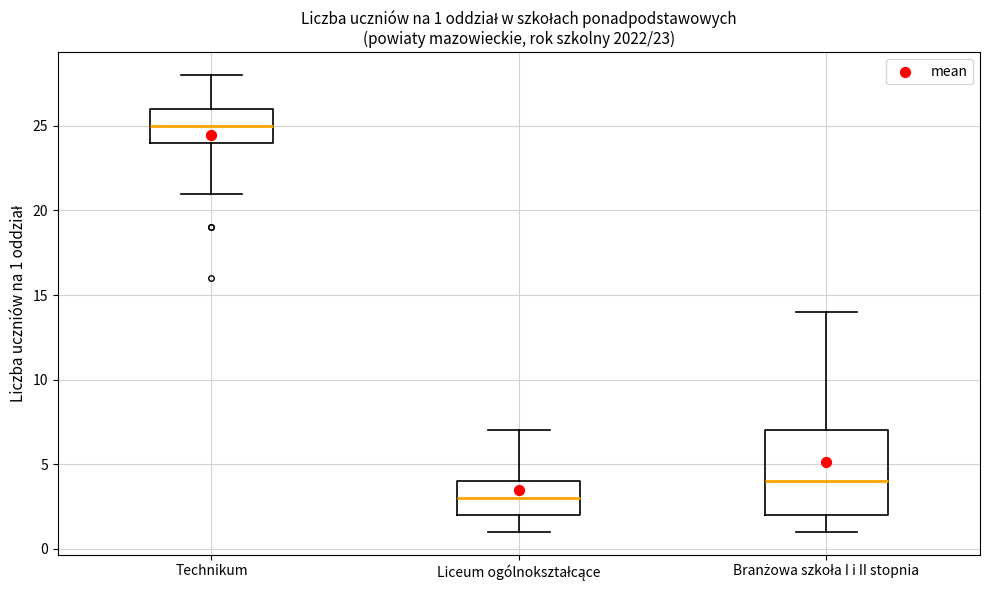

Which box is the tallest, from its lower edge to its upper edge?

Branżowa szkoła I i II stopnia